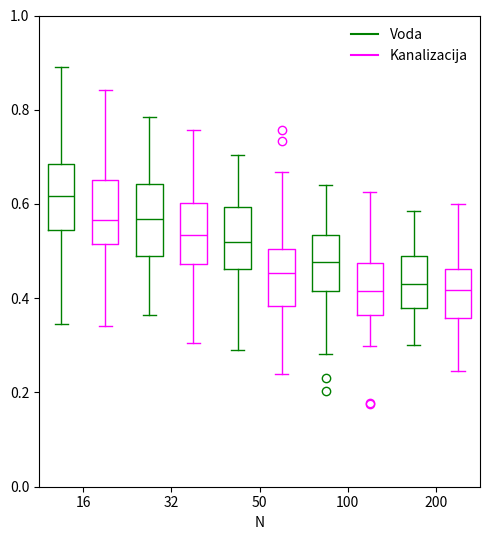

Reading left to right, read every box against the y-axis: the position of its median line, the range the box covers, and the ends of its whiskers. The values are not printed on the chart, so give them approximately, as read against the axis.

16 (Voda): median 0.62, box 0.54 to 0.68, whiskers 0.34 to 0.88
16 (Kanalizacija): median 0.56, box 0.52 to 0.66, whiskers 0.34 to 0.84
32 (Voda): median 0.56, box 0.48 to 0.64, whiskers 0.36 to 0.78
32 (Kanalizacija): median 0.54, box 0.48 to 0.60, whiskers 0.30 to 0.76
50 (Voda): median 0.52, box 0.46 to 0.60, whiskers 0.28 to 0.70
50 (Kanalizacija): median 0.46, box 0.38 to 0.50, whiskers 0.24 to 0.66
100 (Voda): median 0.48, box 0.42 to 0.54, whiskers 0.28 to 0.64
100 (Kanalizacija): median 0.42, box 0.36 to 0.48, whiskers 0.30 to 0.62
200 (Voda): median 0.44, box 0.38 to 0.50, whiskers 0.30 to 0.58
200 (Kanalizacija): median 0.42, box 0.36 to 0.46, whiskers 0.24 to 0.60